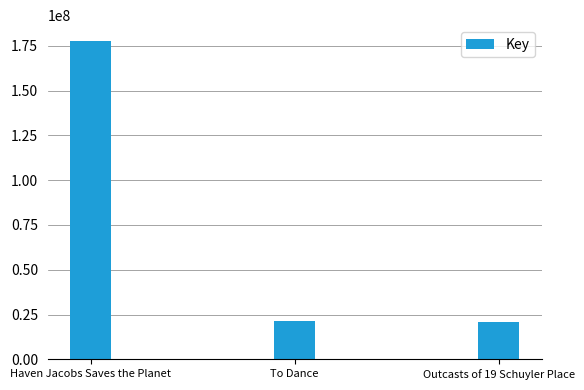

What is the label of the 3rd bar from the left?

Outcasts of 19 Schuyler Place